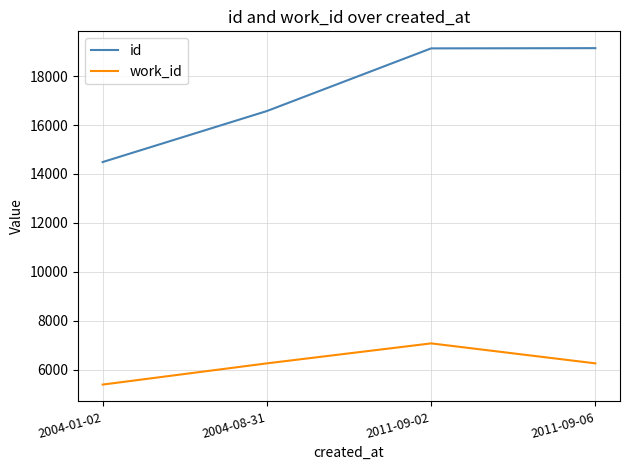

What is the approximate value of id at 2004-08-31, to the nearest 10?

16570